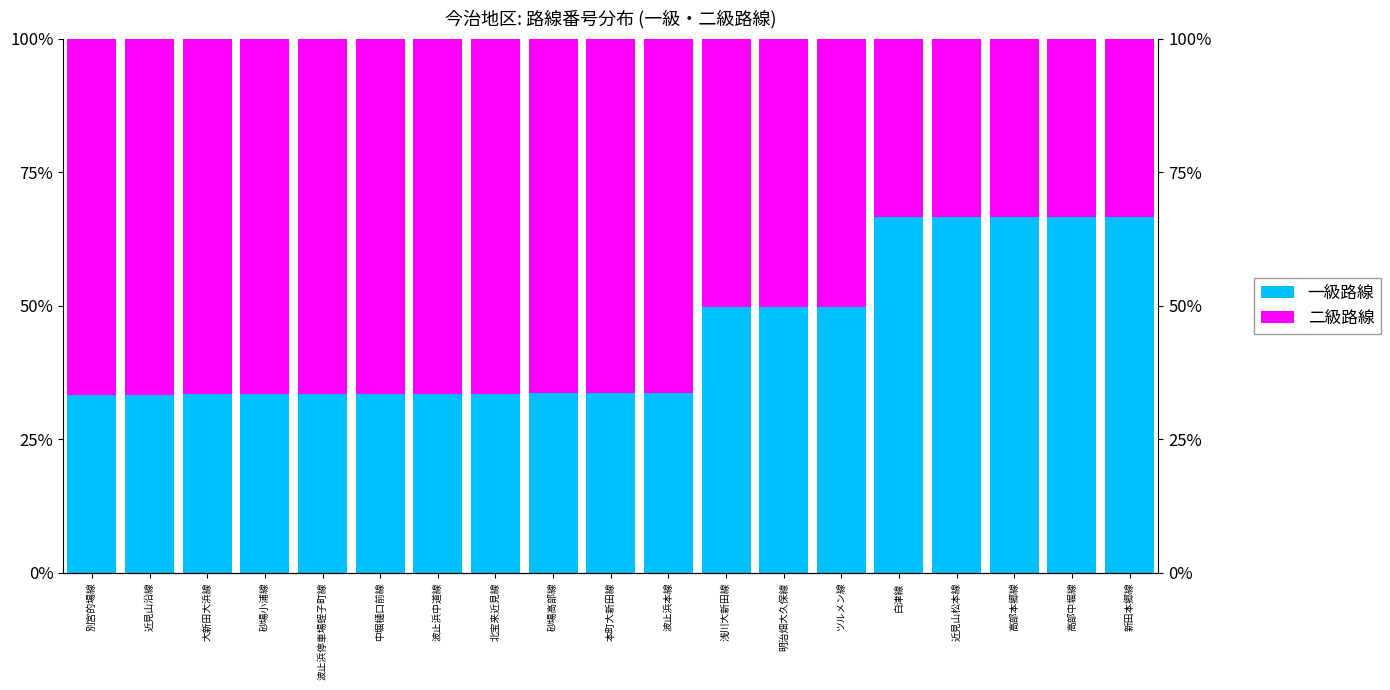

What is the sum of the 二級路線 values at 北宝来近見線 and 中堀樋口前線?

133.1